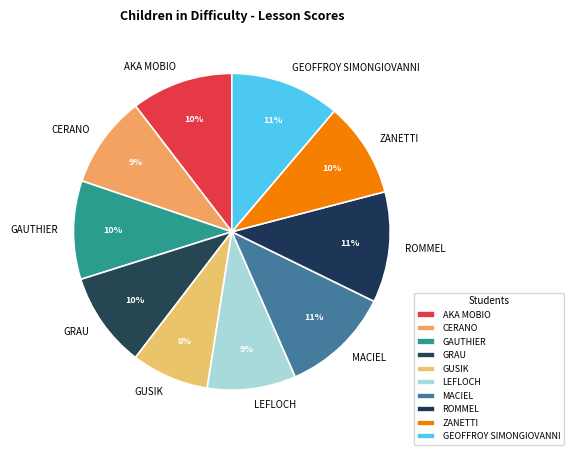

Combined, do CERANO and AKA MOBIO account for over 50%?

No